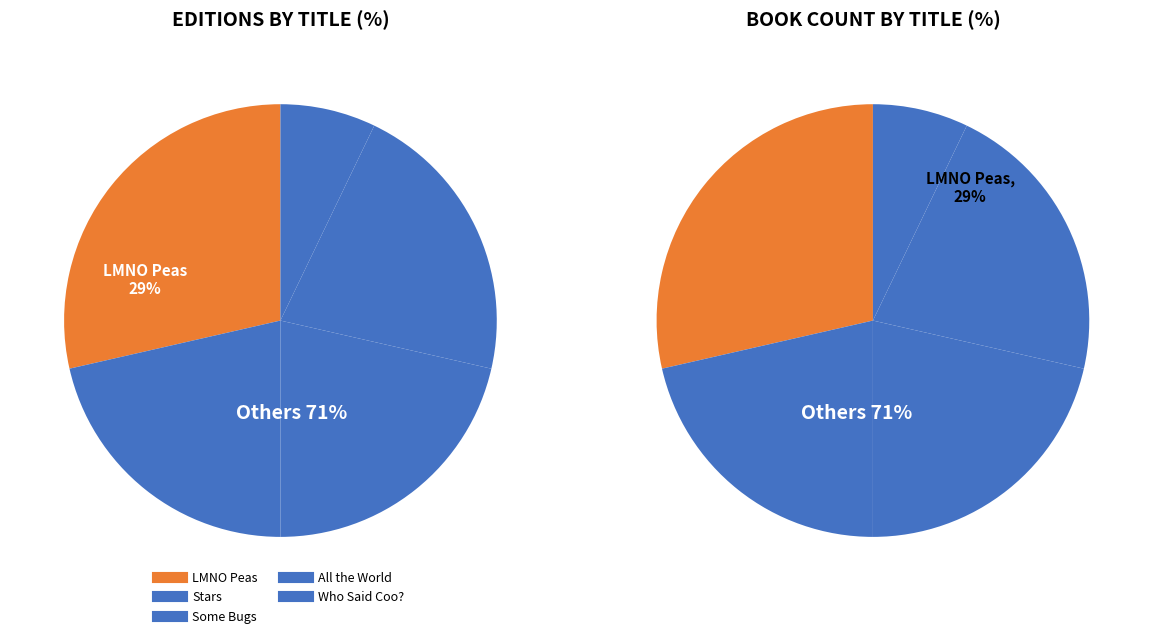

True or false: All the World accounts for 21% of the total.

True